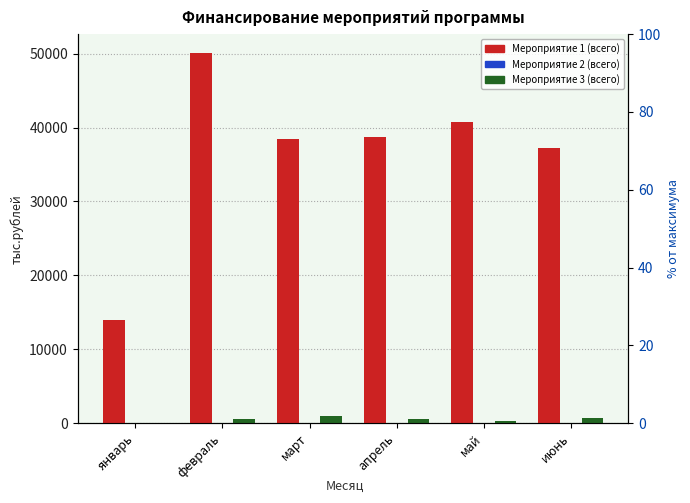

What is the approximate value of Мероприятие 3 (всего) at июнь?

687.5